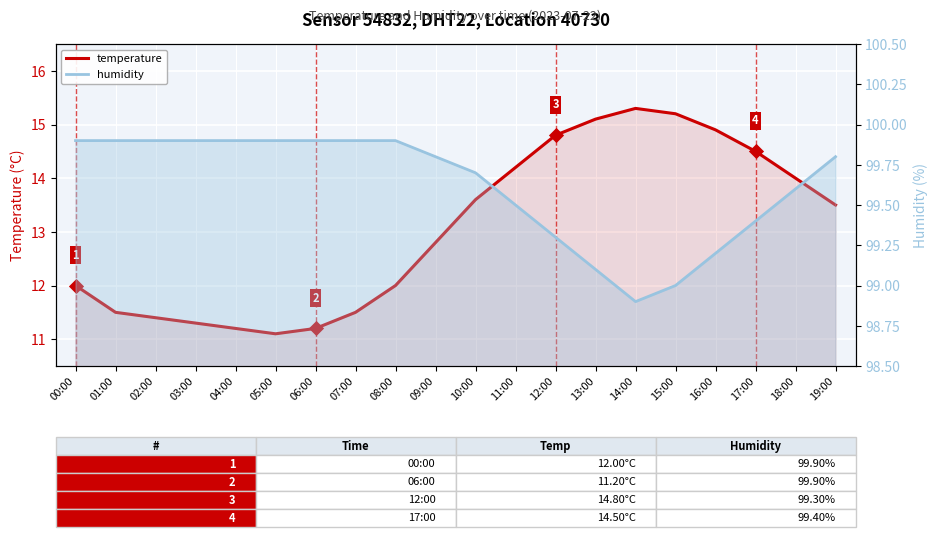

What are all the series names shown in the legend?

temperature, humidity